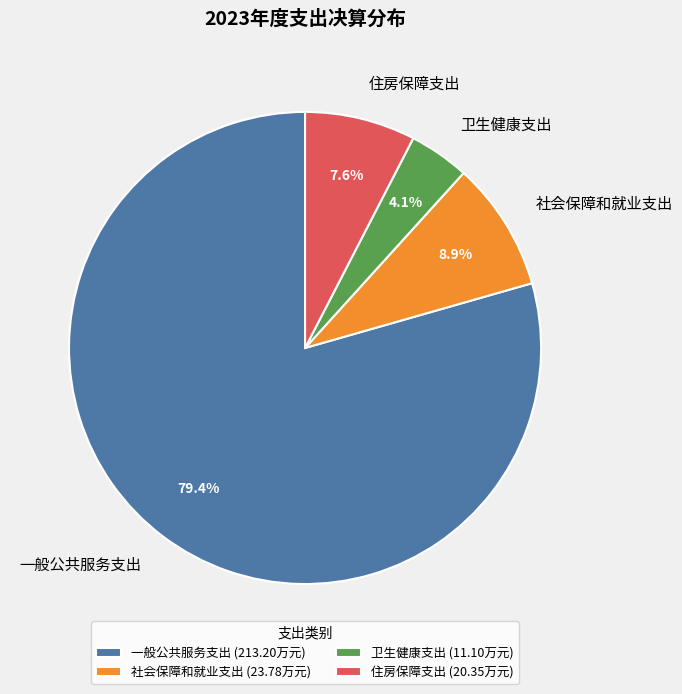

Is there a majority slice in this chart?

Yes